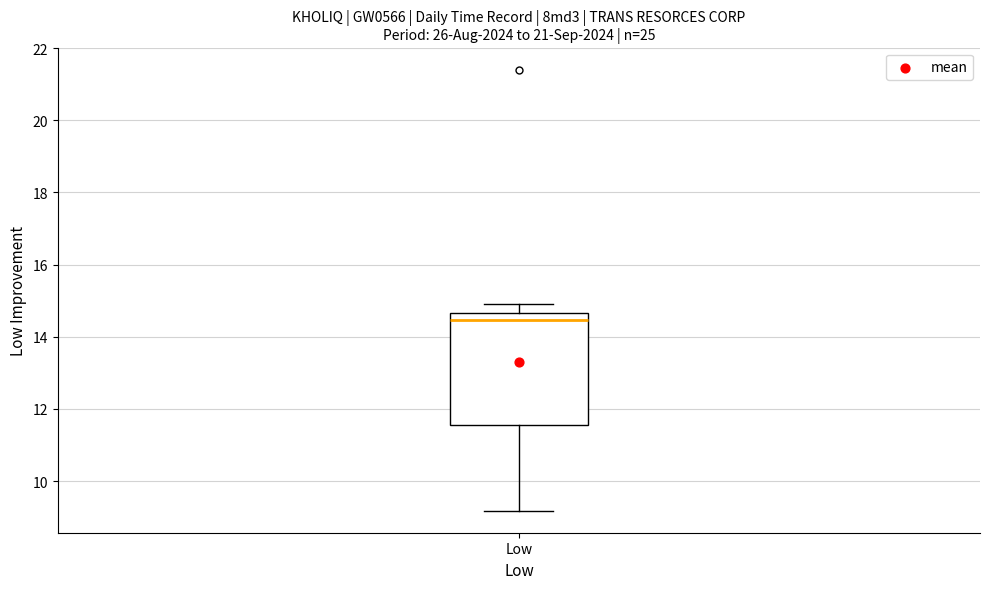

Read this box plot against the y-axis: the position of the median line, the range covered by the box, and the ends of both whiskers. The values are not printed on the chart, so give them approximately, as read against the axis.

median 14.4, box 11.6 to 14.6, whiskers 9.2 to 15.0